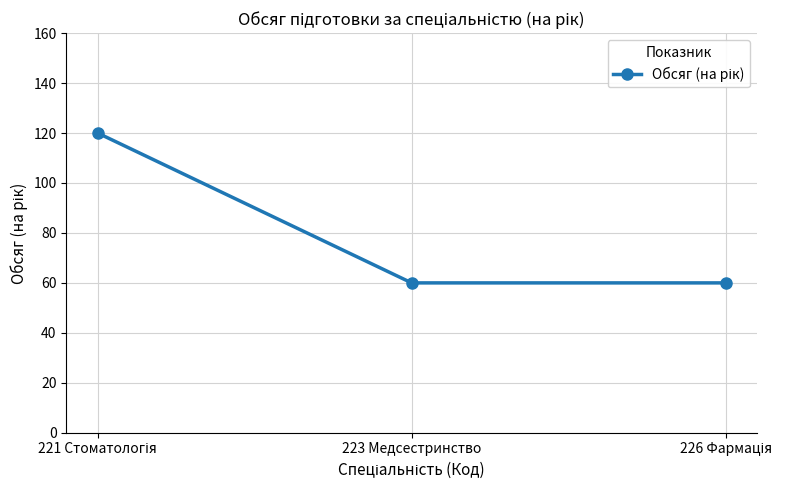

What is the sum of all values?

240